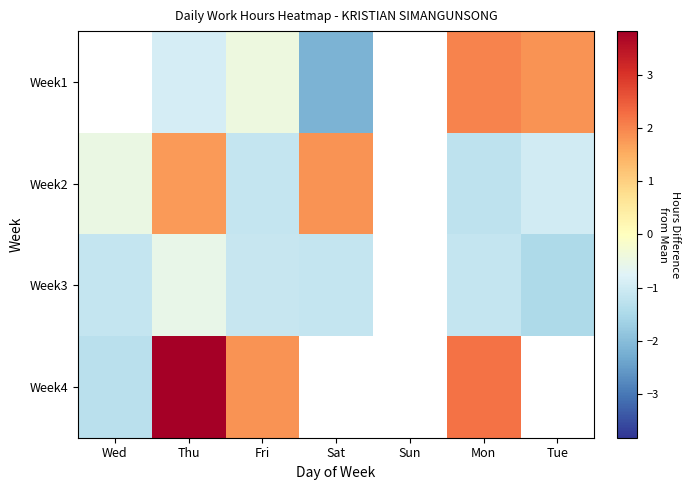

What is the difference between the second highest and second lowest values in the Week3 series?

0.6